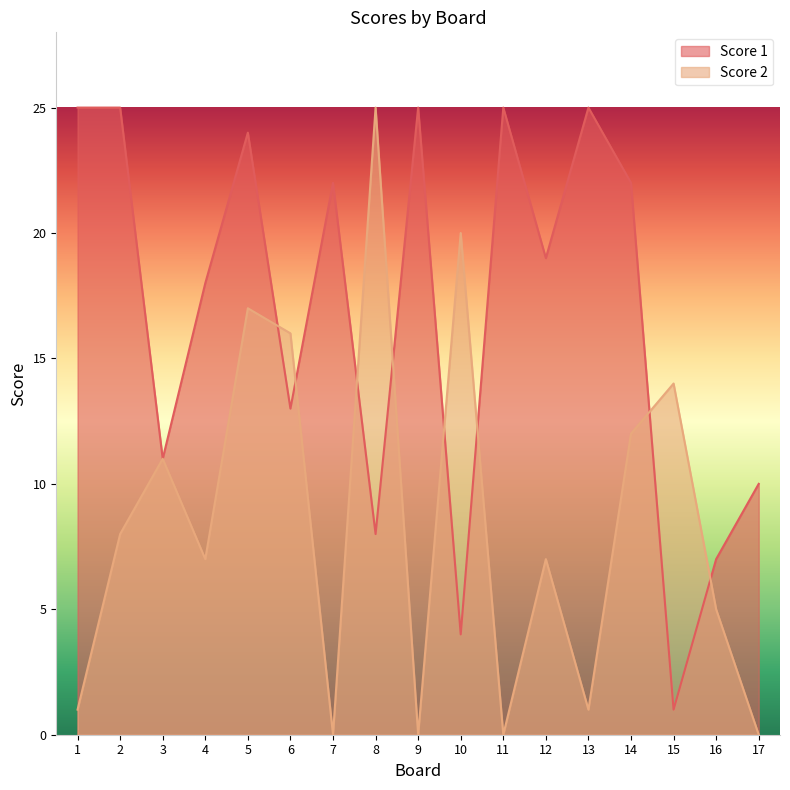

How many interior local peaks does the Score 2 series have?

6